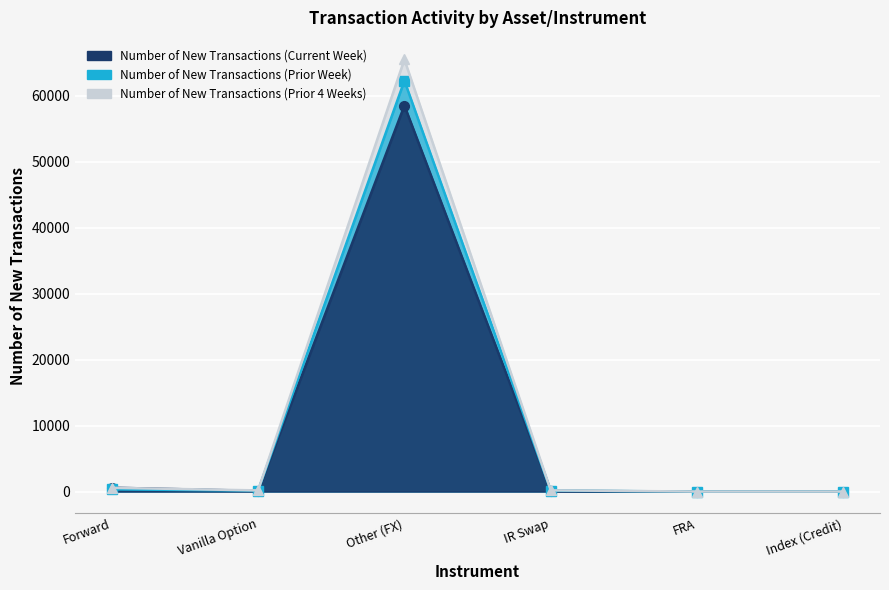

Reading left to right, transcribe all the data shown in this chart.

Number of New Transactions (Current Week): Forward=583	Vanilla Option=96	Other (FX)=58500	IR Swap=102	FRA=0	Index (Credit)=0
Number of New Transactions (Prior Week): Forward=332	Vanilla Option=140	Other (FX)=62264	IR Swap=132	FRA=0	Index (Credit)=0
Number of New Transactions (Prior 4 Weeks): Forward=565	Vanilla Option=172	Other (FX)=65479	IR Swap=179	FRA=0	Index (Credit)=0